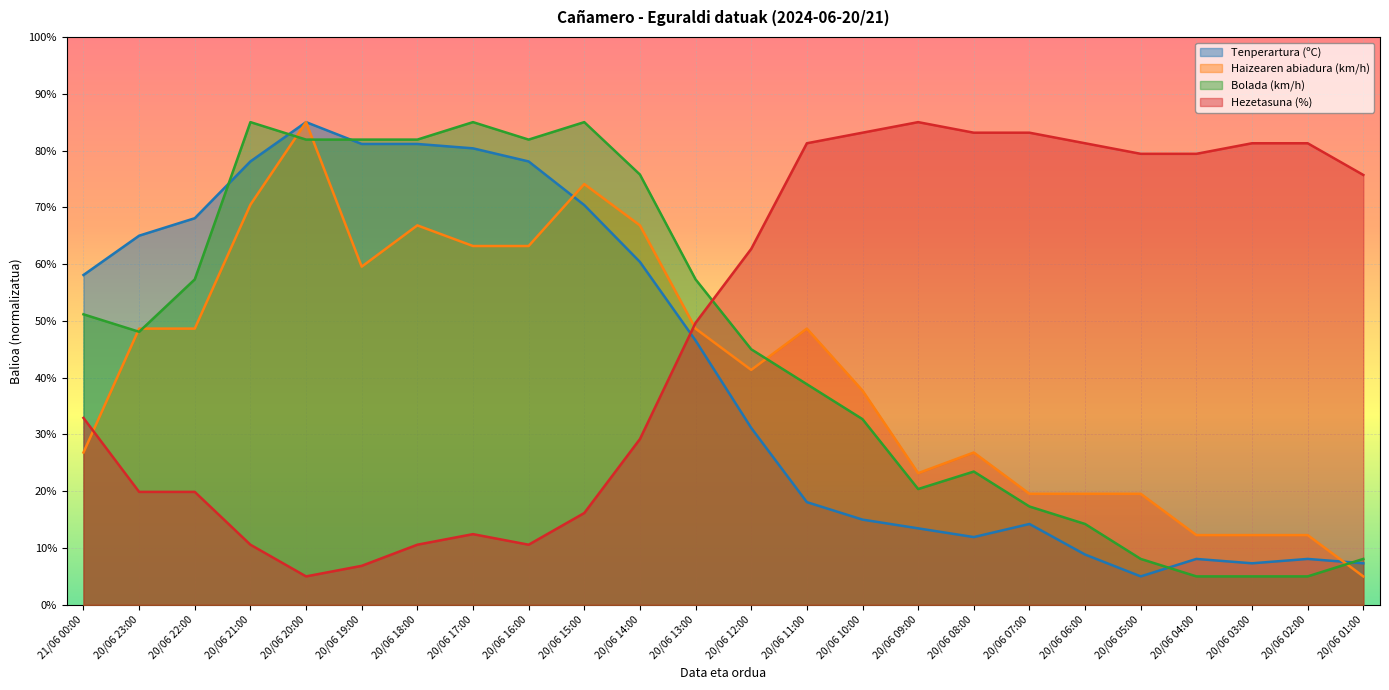

At which label does Hezetasuna (%) reach its peak?

20/06 09:00